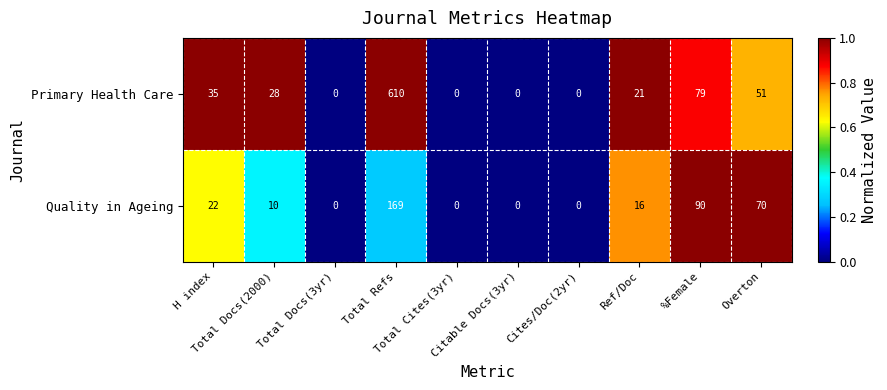

List the series in order of their overall mean, highest first.

Primary Health Care, Quality in Ageing